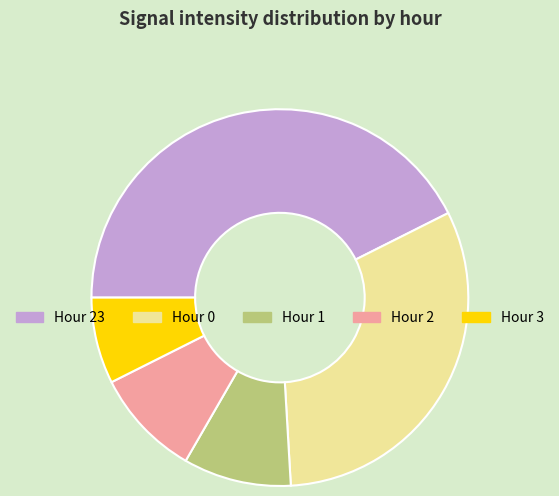

Approximately how many times larger is the value at Hour 2 compared to Hour 1?

1.0